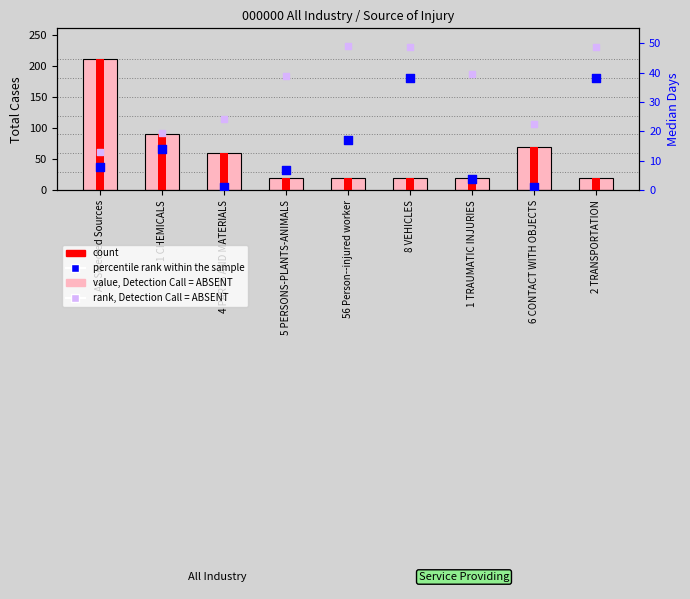

Is the value of count at 1 TRAUMATIC INJURIES greater than the value of percentile rank within the sample at 4 PARTS AND MATERIALS?

Yes